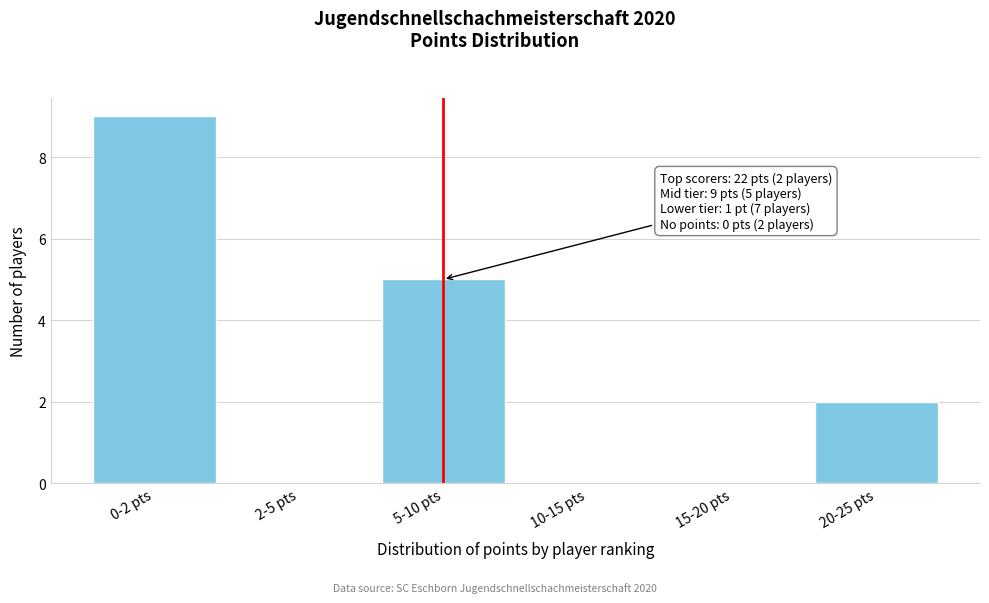

Reading left to right, what are all the values shown in this chart?

0-2 pts=9	2-5 pts=0	5-10 pts=5	10-15 pts=0	15-20 pts=0	20-25 pts=2